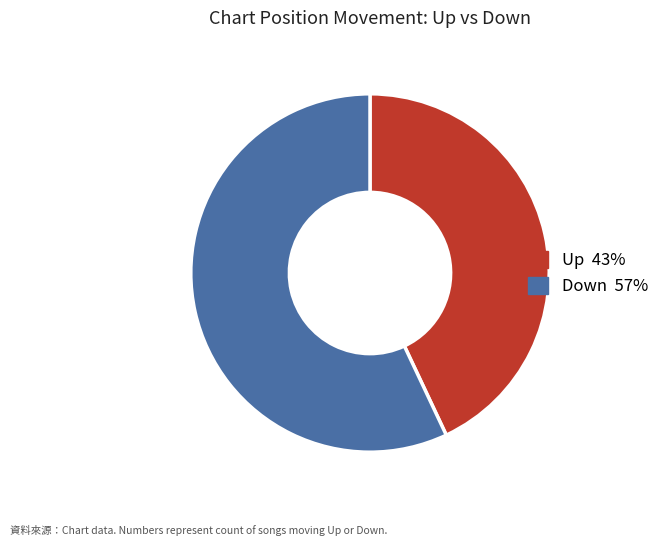

Does any single category account for the majority?

Yes